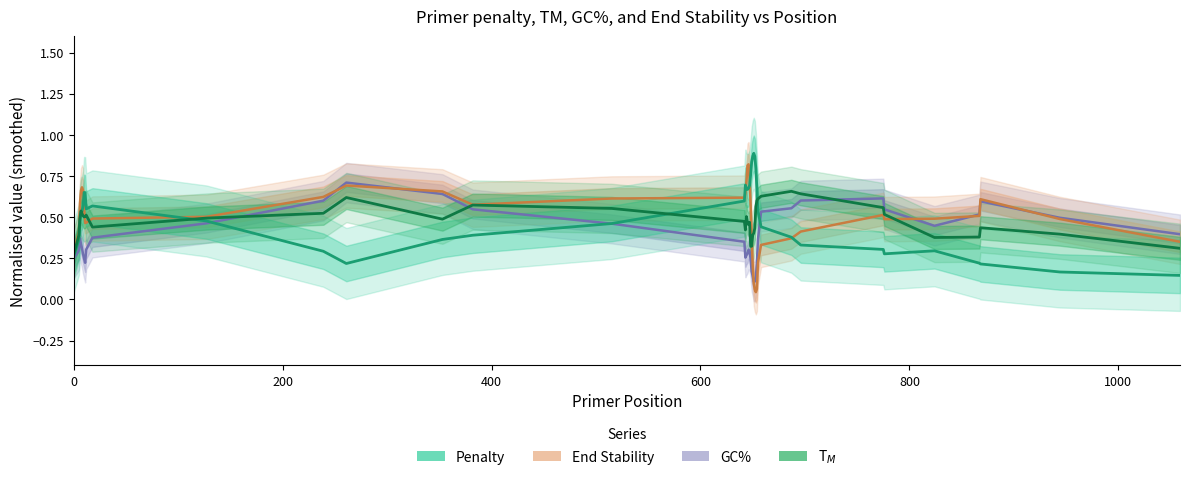

Is this an area chart (filled region under the line)?

No